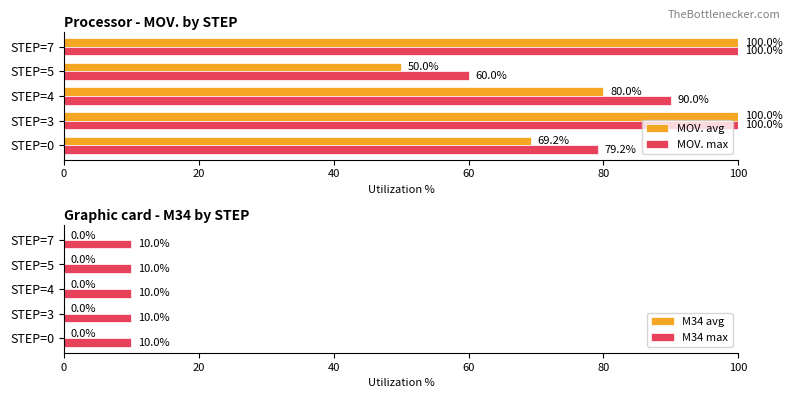

What is the maximum value for MOV. avg?

100.0